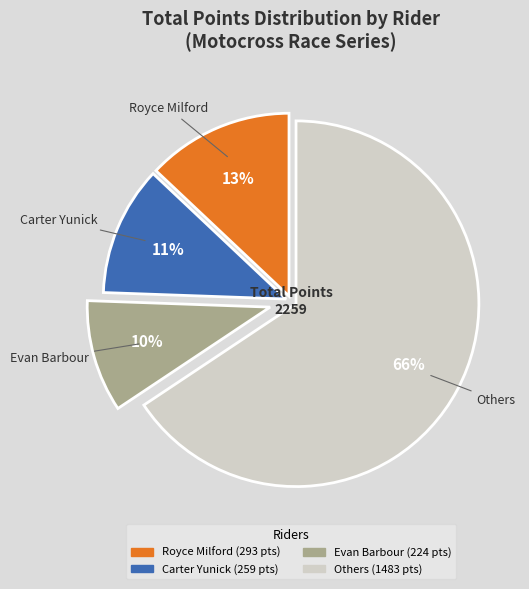

How many slices are in this pie chart?

4